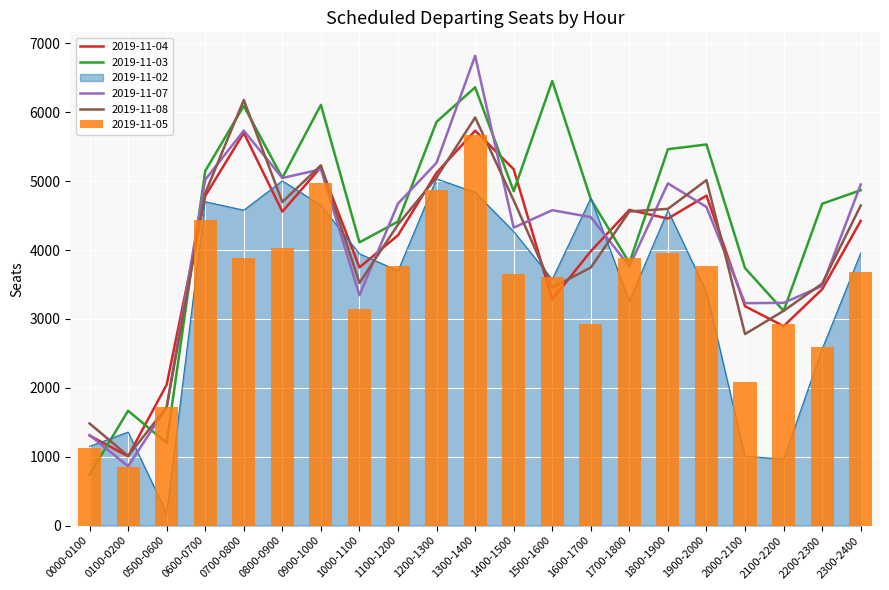

Which series changed the most between 0600-0700 and 1000-1100?

2019-11-07